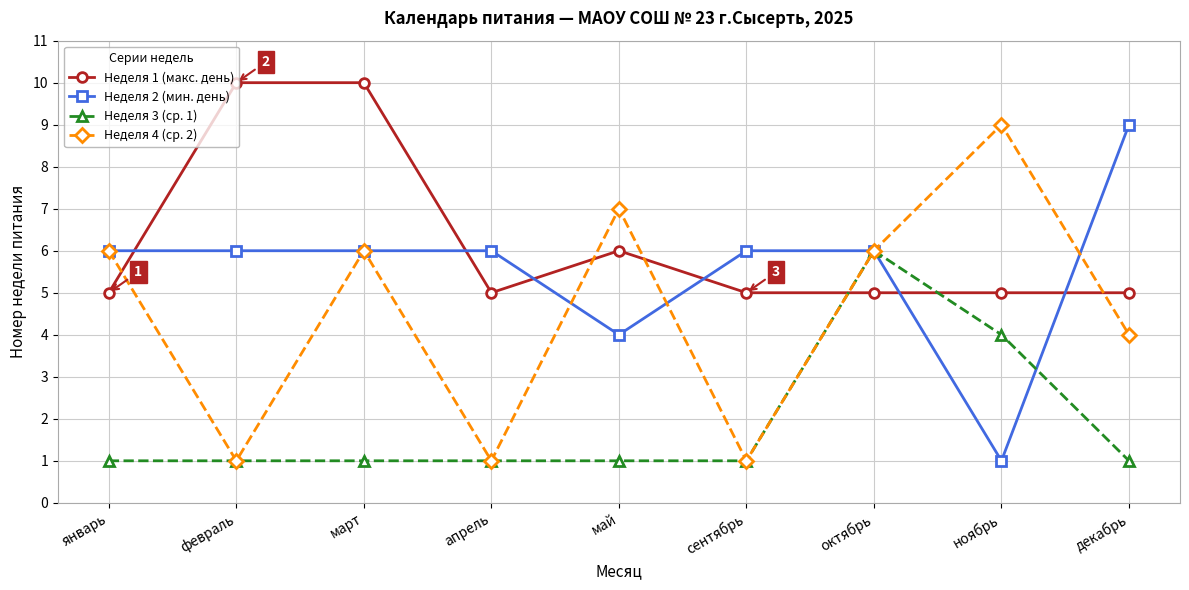

Count the number of categories in the chart.

9